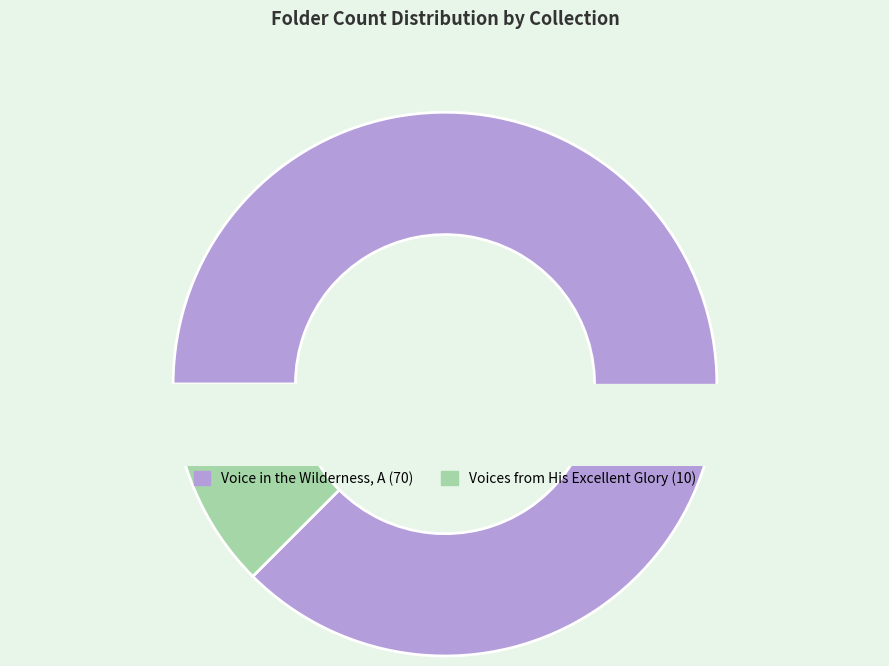

The Voice in the Wilderness, A slice represents 98% of the pie. True or false?

False